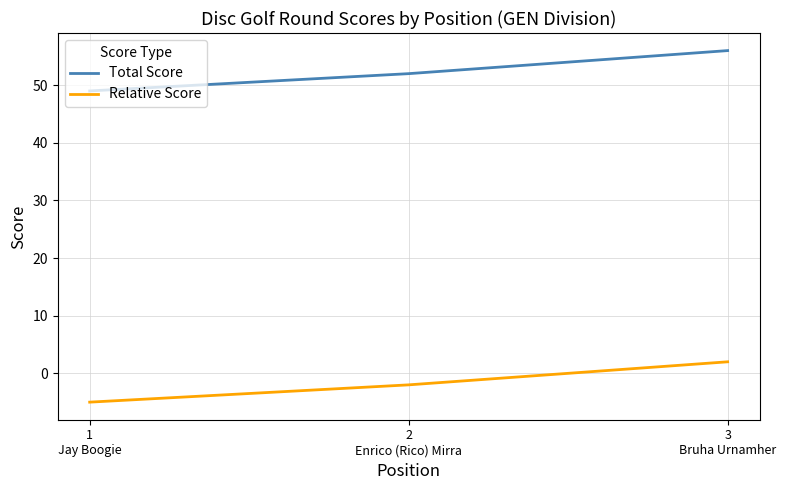

The value of Relative Score at 1
Jay Boogie is -2. True or false?

False